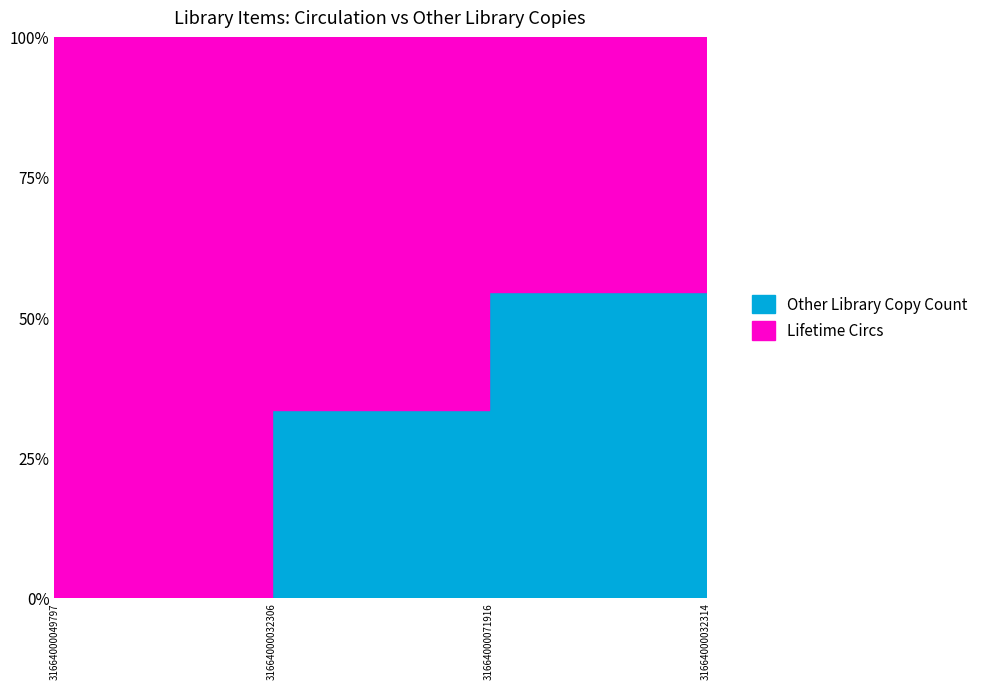

What is the difference between the Lifetime Circs values at 31664000049797 and 31664000032314?

9